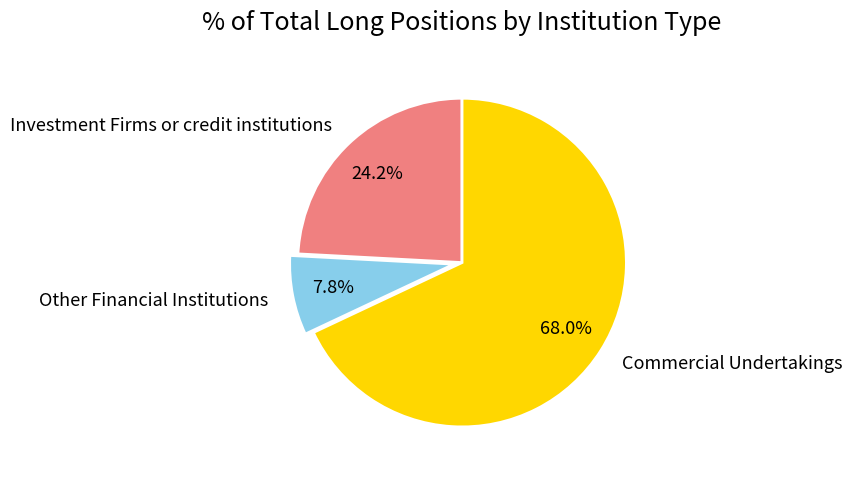

Does Commercial Undertakings represent more than half of the total?

Yes